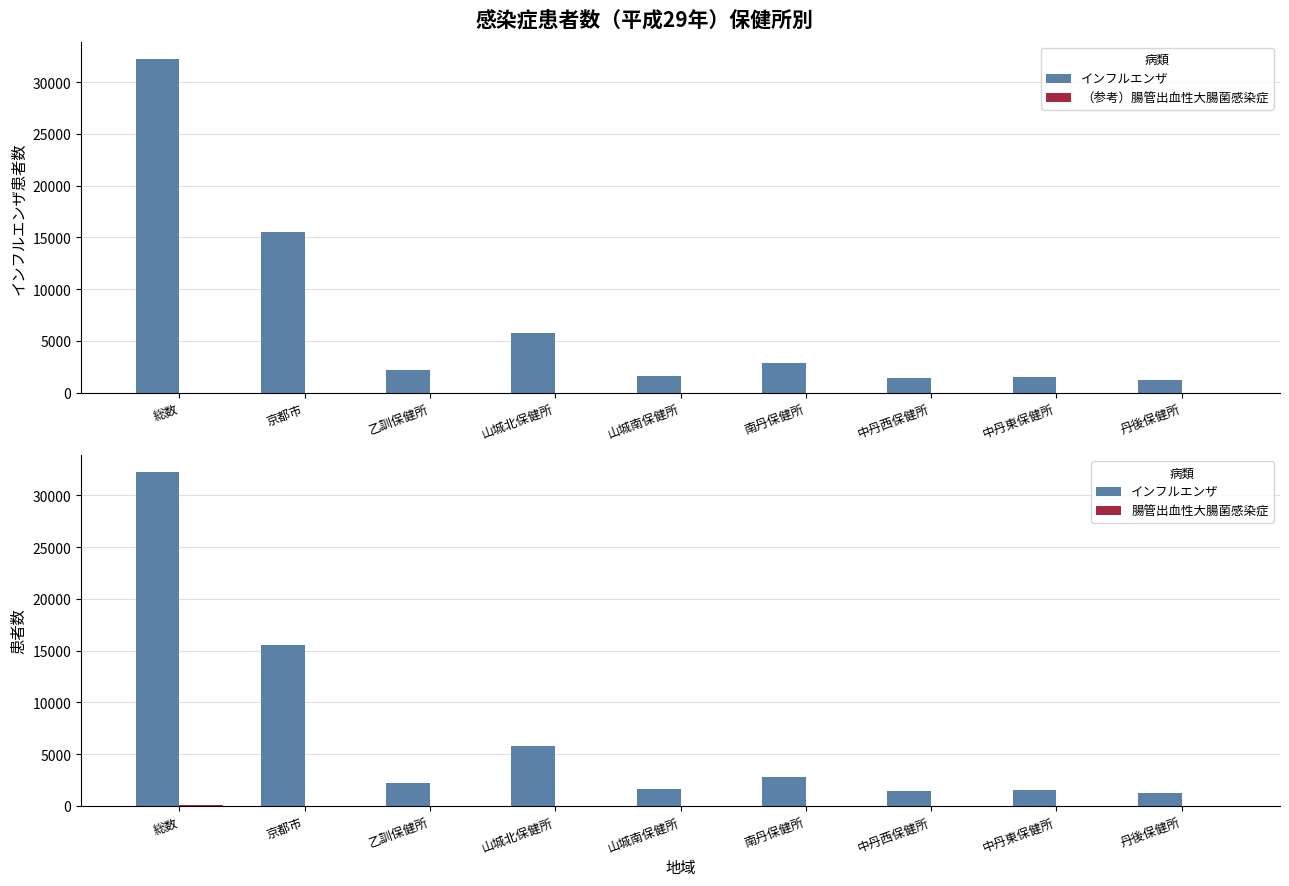

Reading right to left, what are all the values shown in this chart?

インフルエンザ: 1268	1508	1456	2825	1625	5791	2232	15553	32258
（参考）腸管出血性大腸菌感染症: 0	0	0	0	0	0	0	0	0
腸管出血性大腸菌感染症: 0	4	1	1	0	7	0	23	36